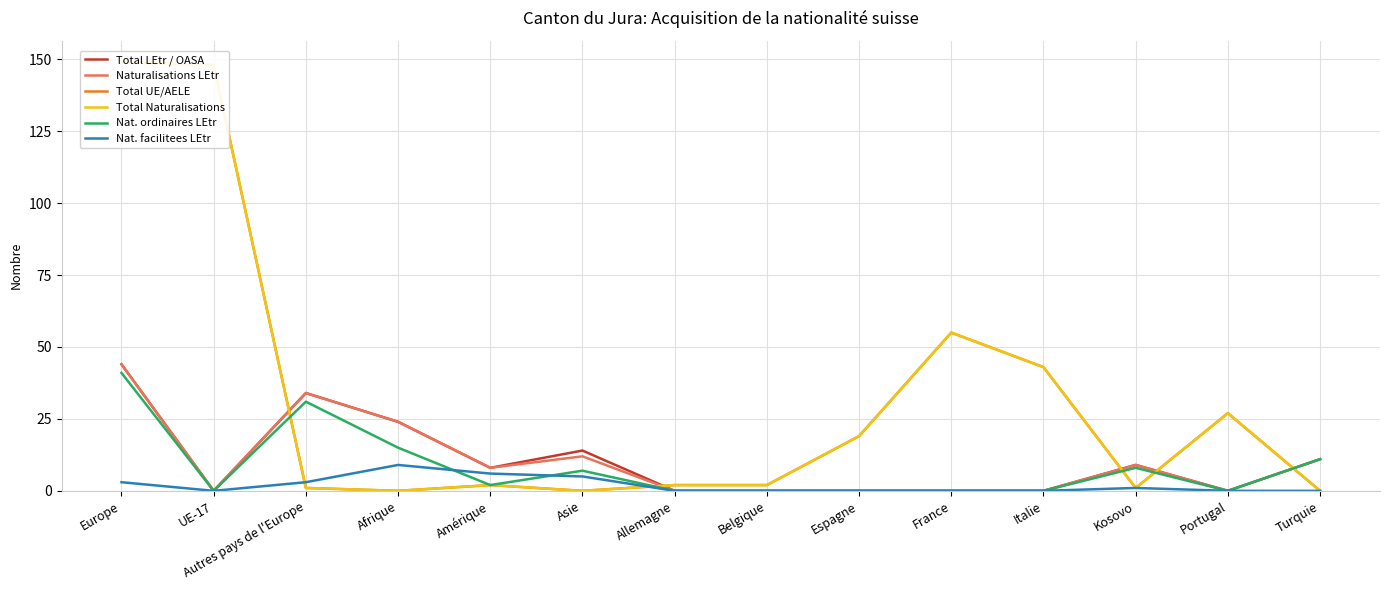

What is the difference between the second highest and minimum values in the Total LEtr / OASA series?

34